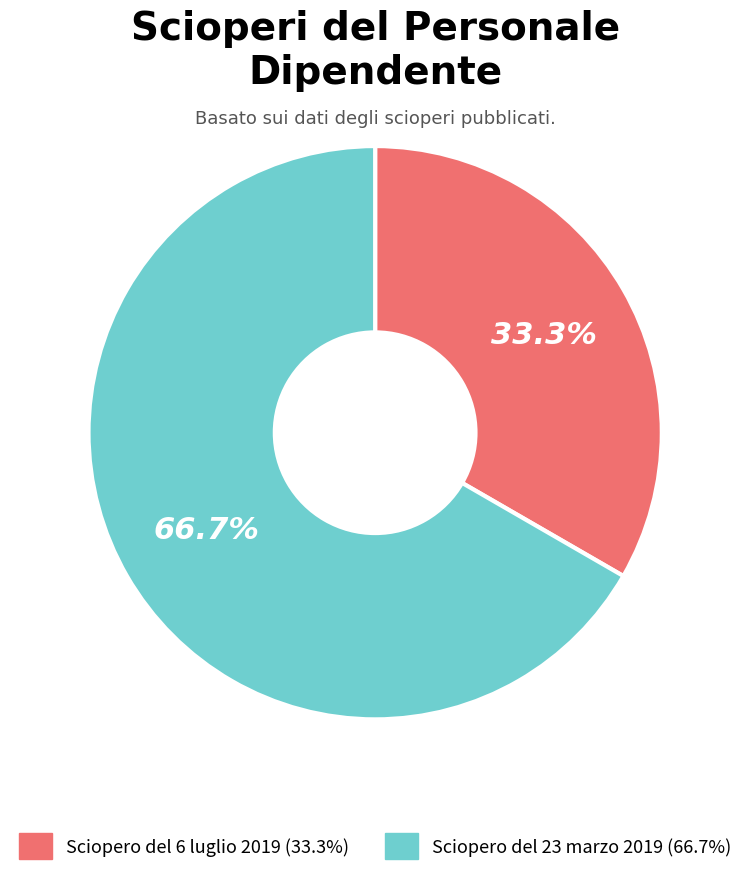

How many slices are in this pie chart?

2